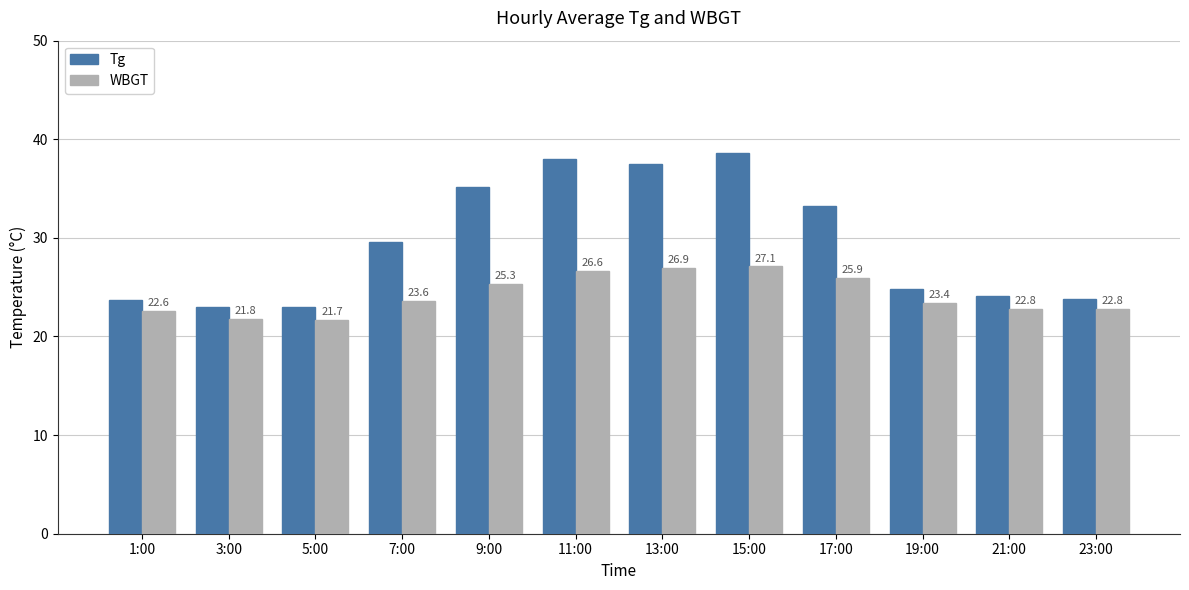

Between 3:00 and 11:00, which series saw the biggest shift?

Tg